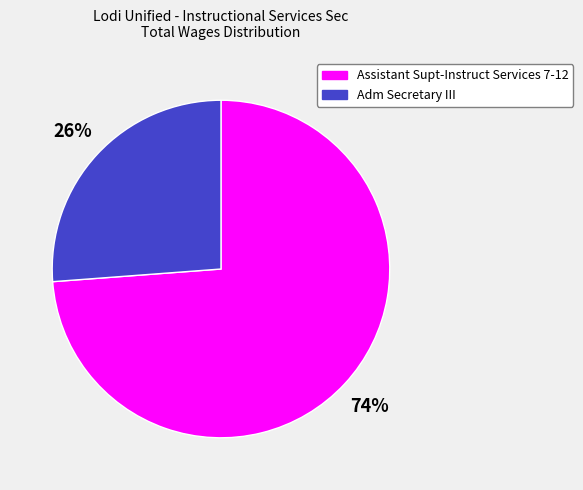

Is it true that Assistant Supt-Instruct Services 7-12 is 74% of the pie?

True